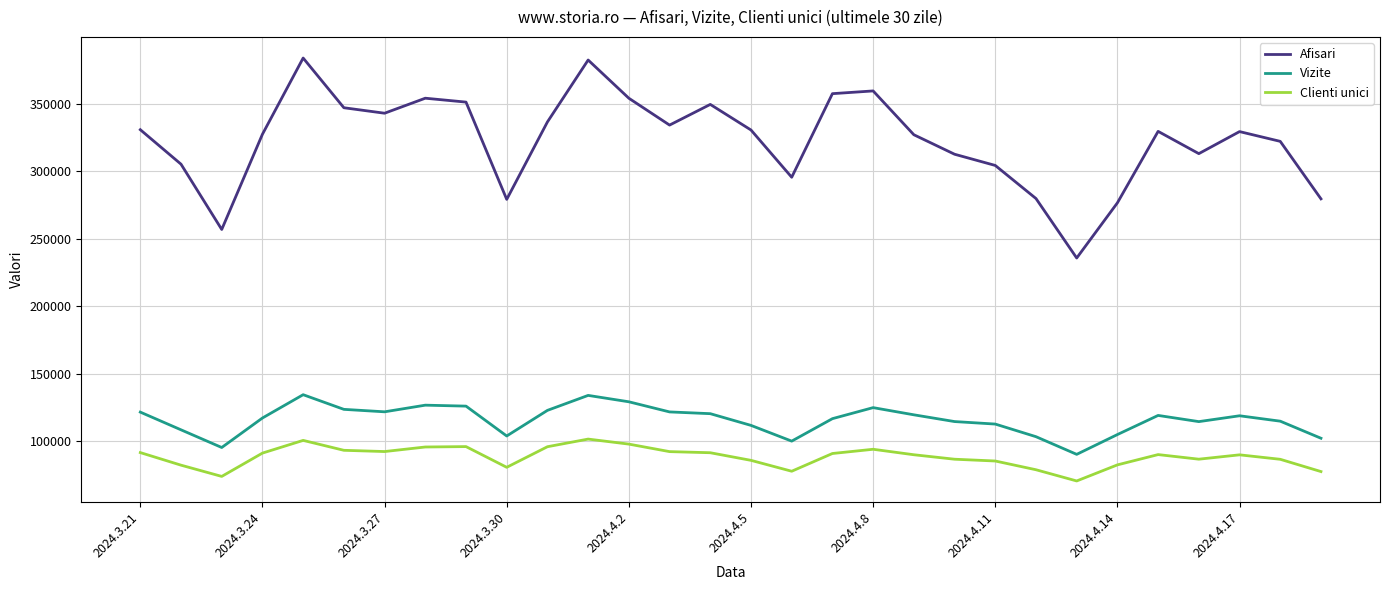

True or false: Afisari and Clienti unici intersect in this chart.

False